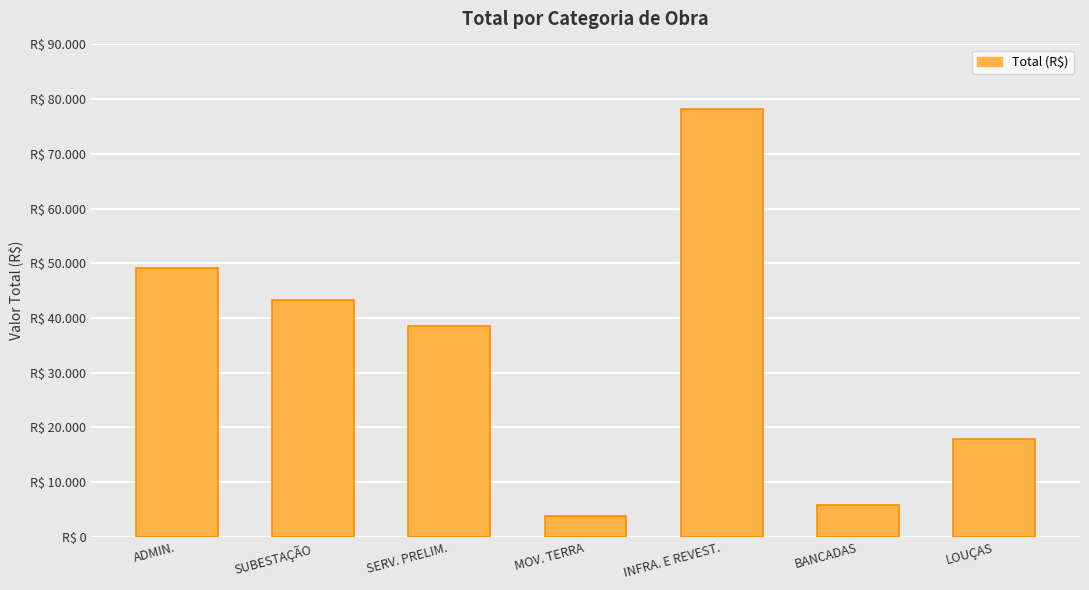

Does the chart contain any negative values?

No